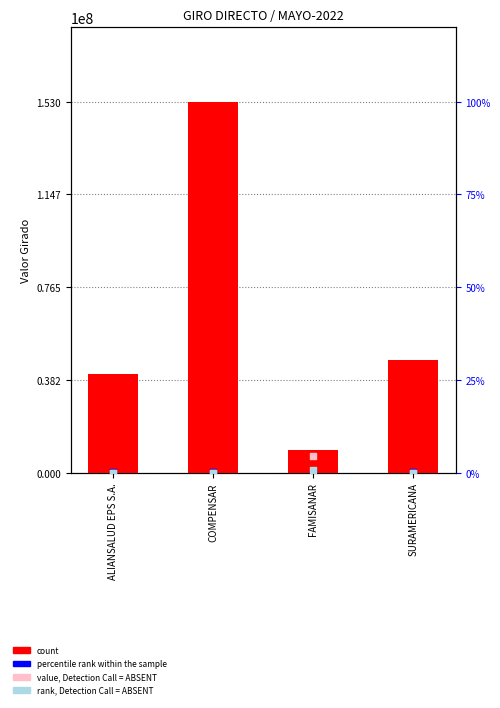

Which series reaches the maximum Y coordinate?

count